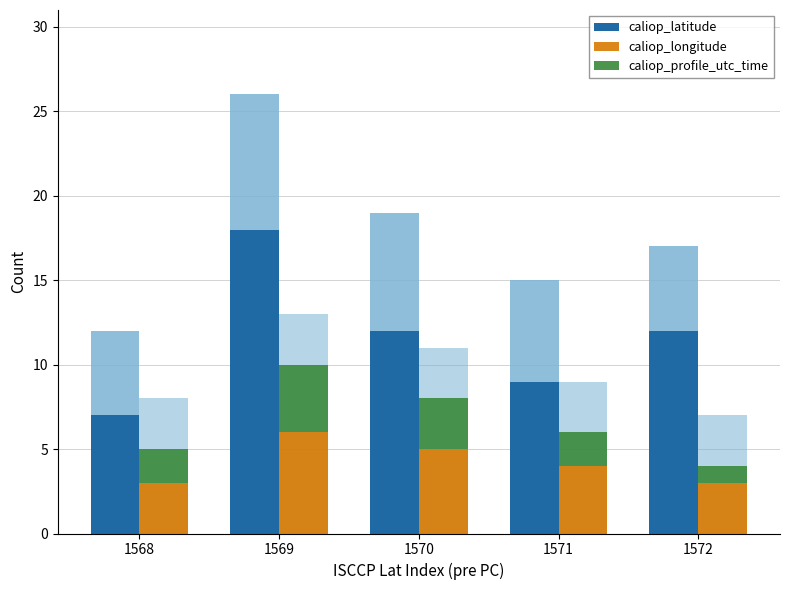

Which series has the largest total across all categories?

caliop_latitude